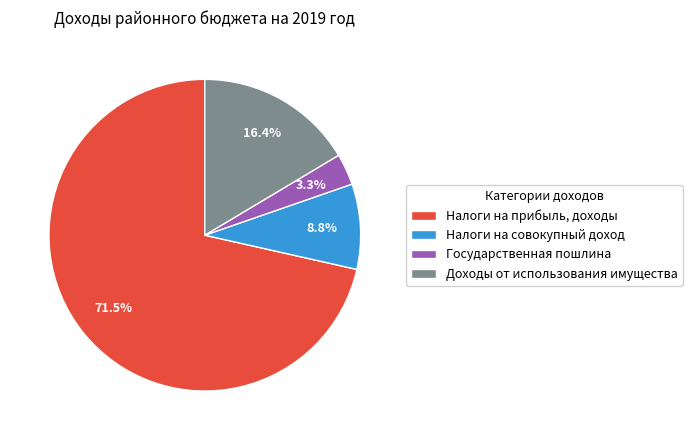

Which category has the biggest portion of the pie?

Налоги на прибыль, доходы